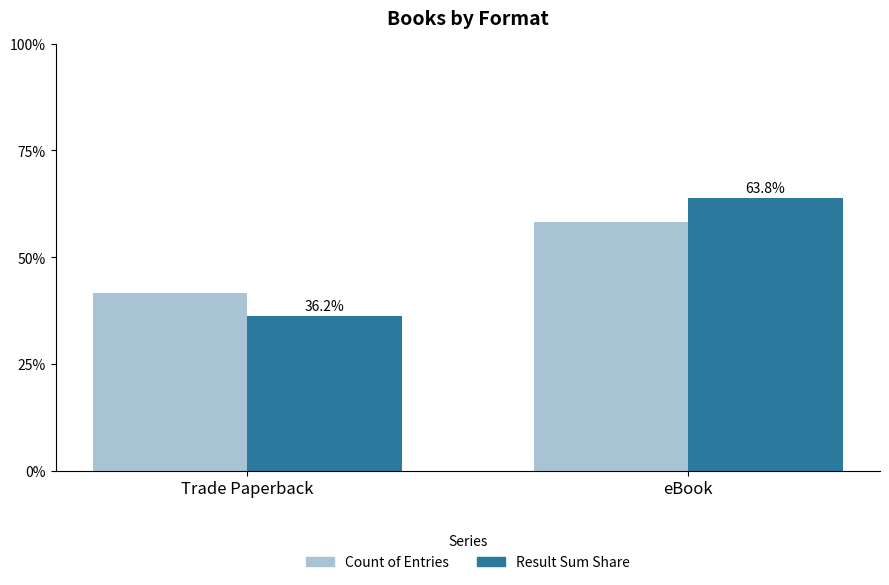

Which label corresponds to the smallest value in the chart?

Trade Paperback